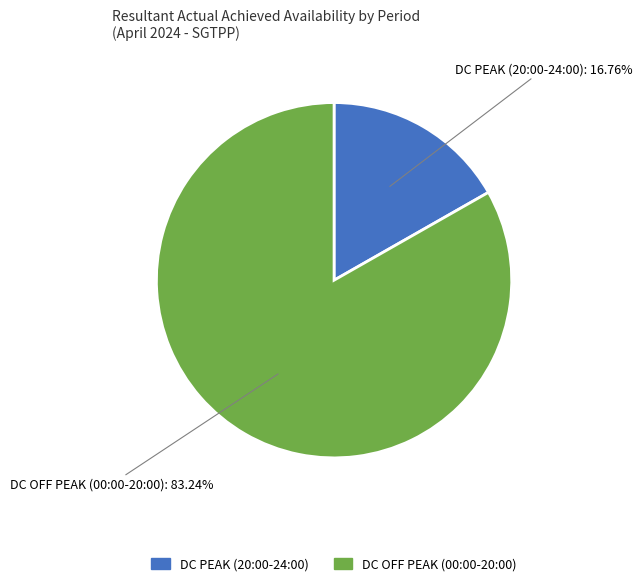

To the nearest percent, what percentage of the pie is DC OFF PEAK (00:00-20:00)?

83%